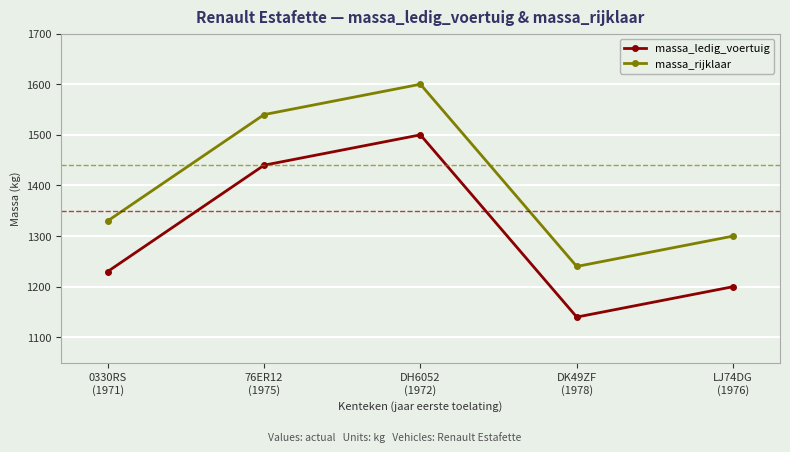

What is the average value of the massa_ledig_voertuig series?

1302